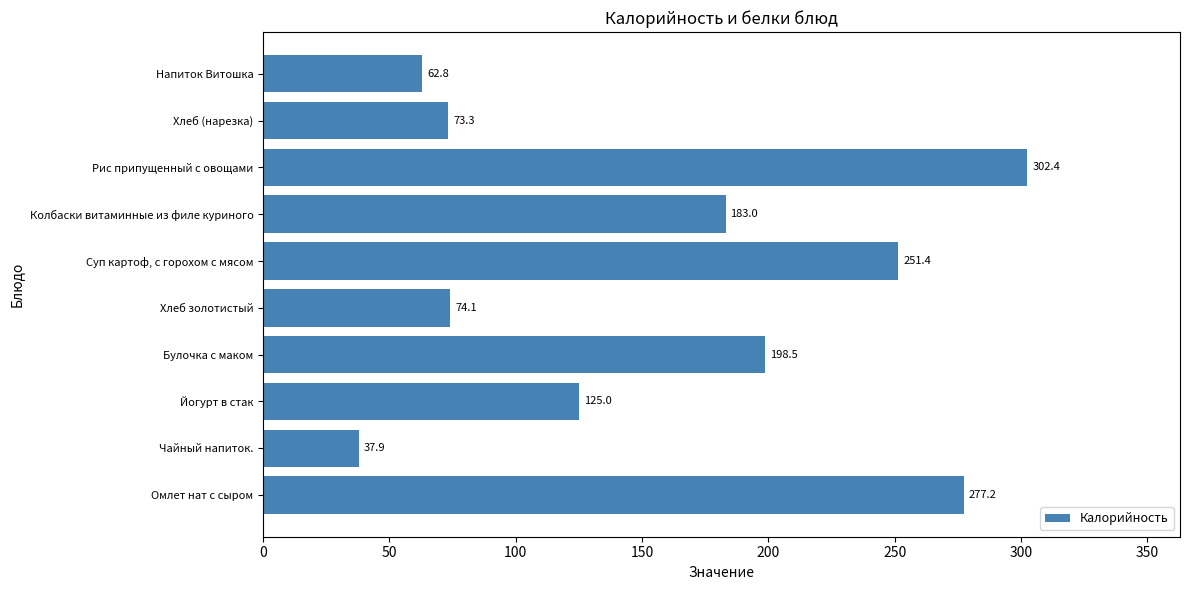

How many categories are shown in the chart?

10